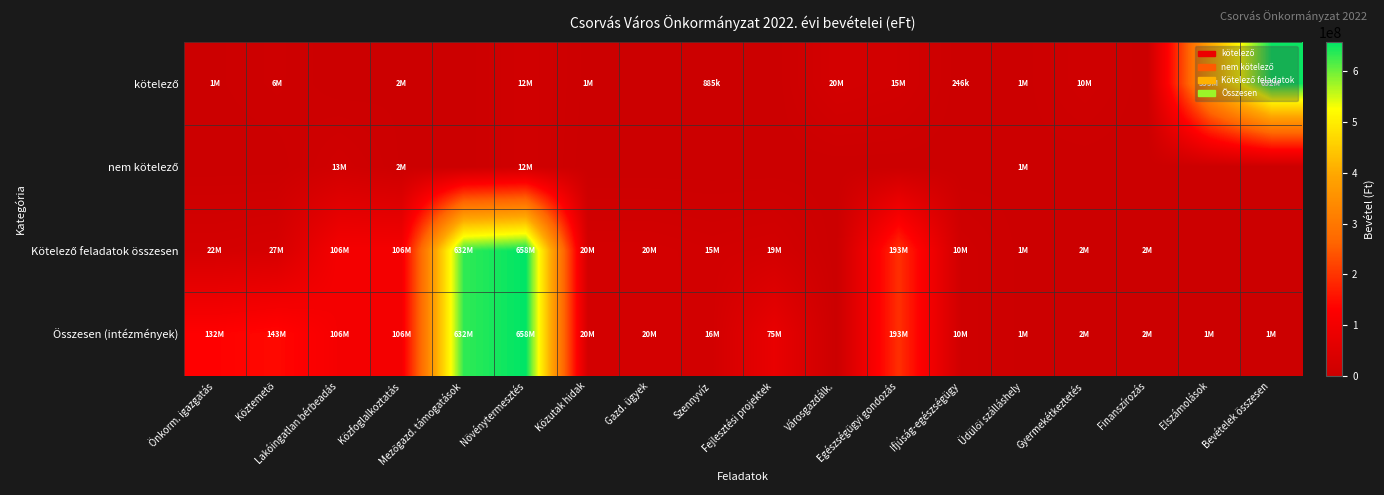

Between Növénytermesztés and Köztemető, which is larger?

Növénytermesztés